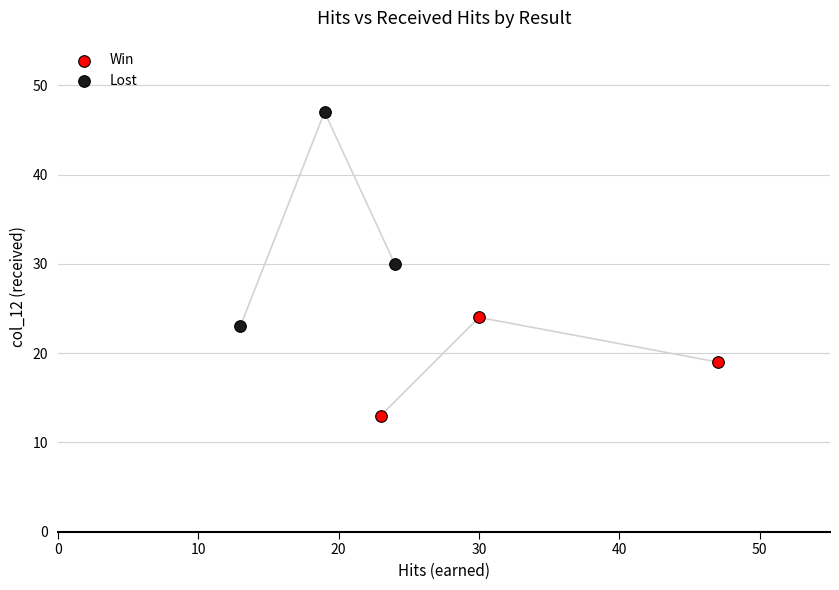

Which series has the largest Y range (max minus min)?

Lost